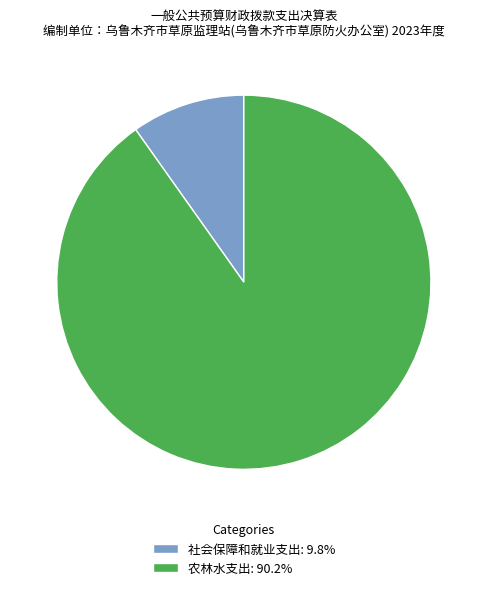

How many segments does this pie chart have?

2